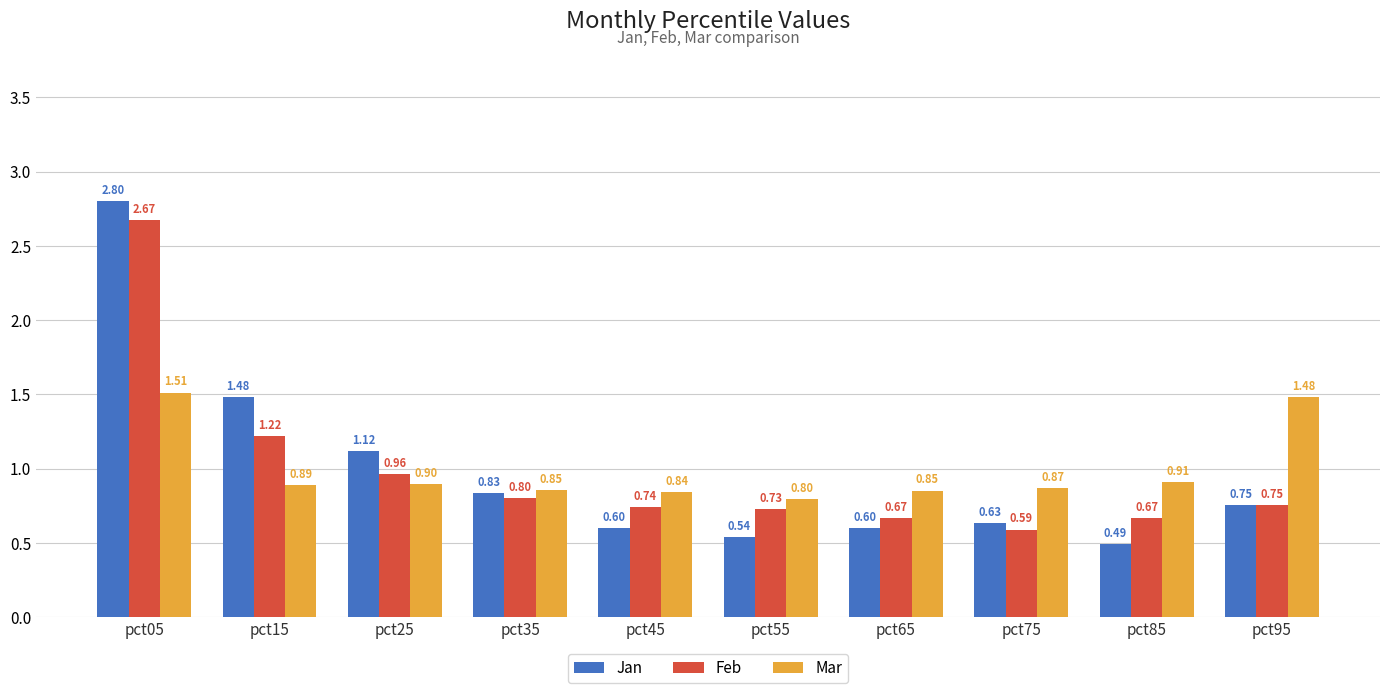

How many bars are there in each group?

3